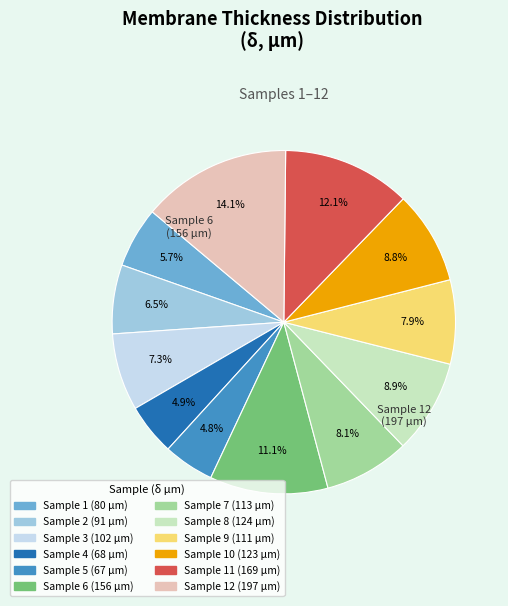

Is there any slice that represents more than half of the pie?

No